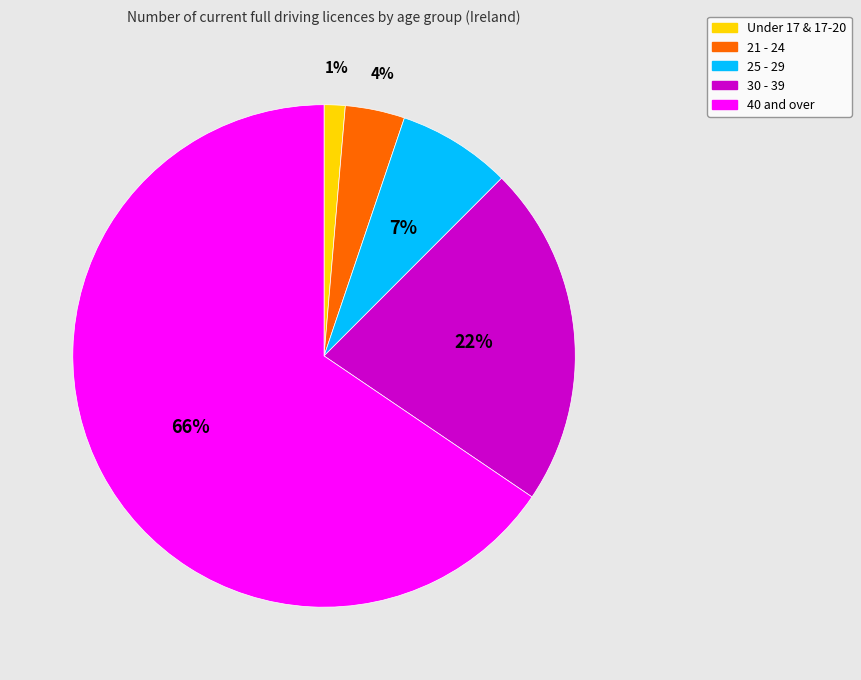

To the nearest percent, what is the difference between the 21 - 24 and 30 - 39 slice percentages?

18%